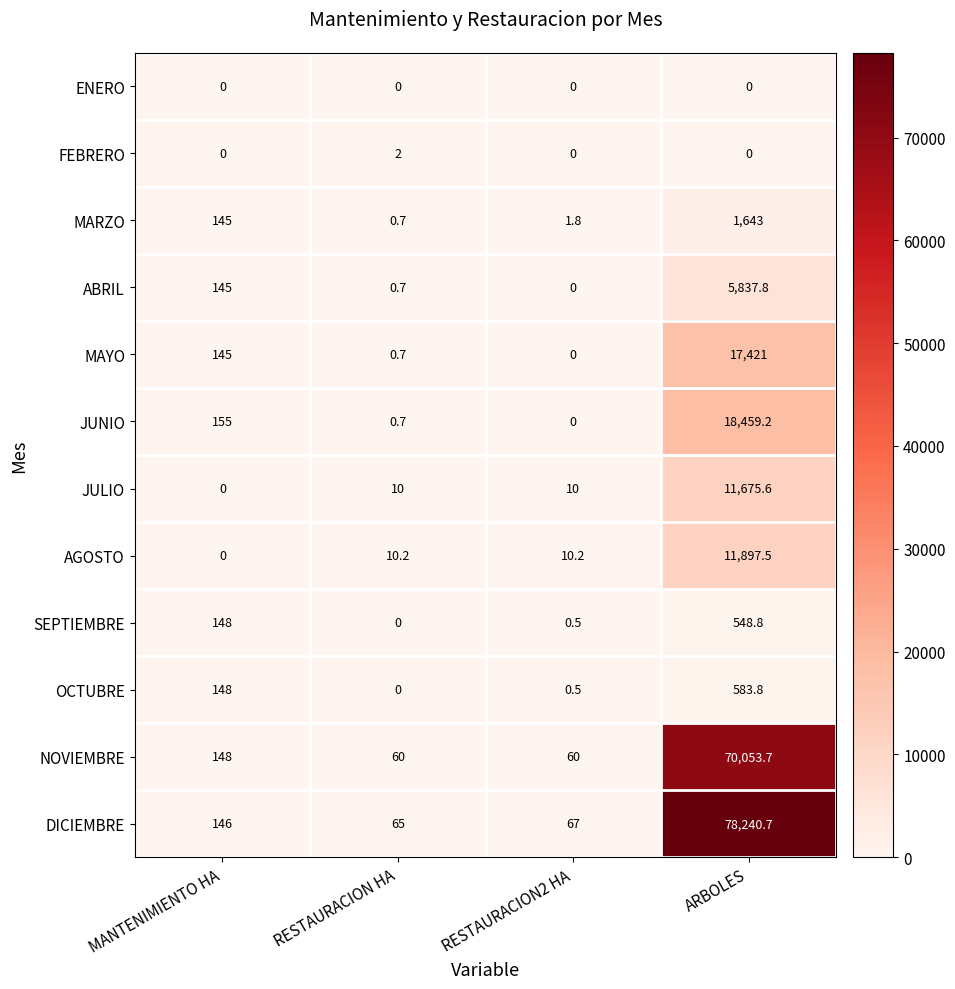

True or false: NOVIEMBRE has a value of 60.0 at RESTAURACION2 HA.

True